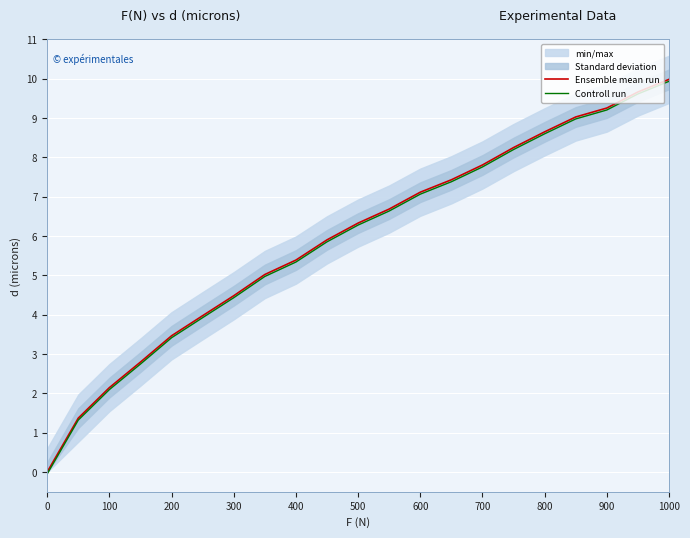

True or false: Controll run has more than 0 interior local peaks.

False